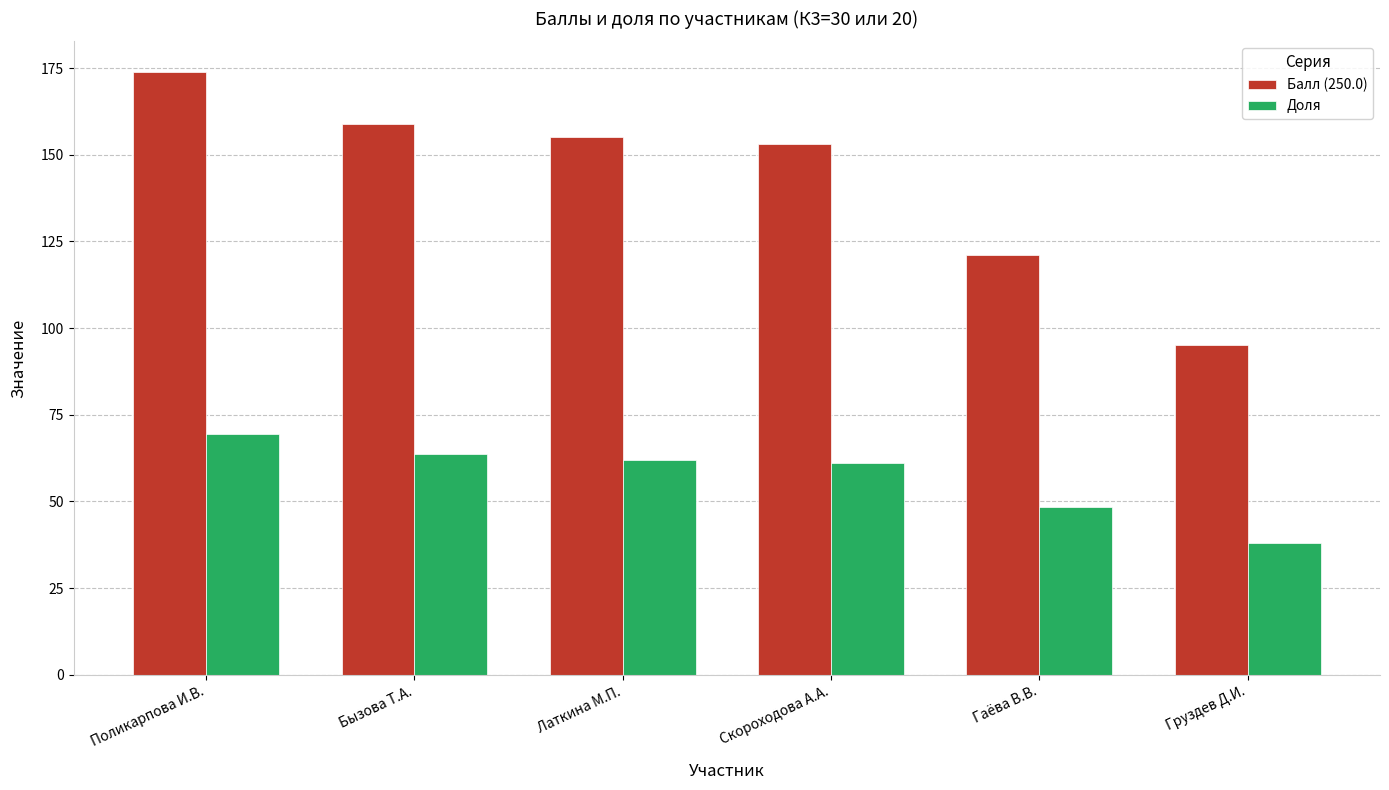

Rank the series by their average value, from lowest to highest.

Доля, Балл (250.0)